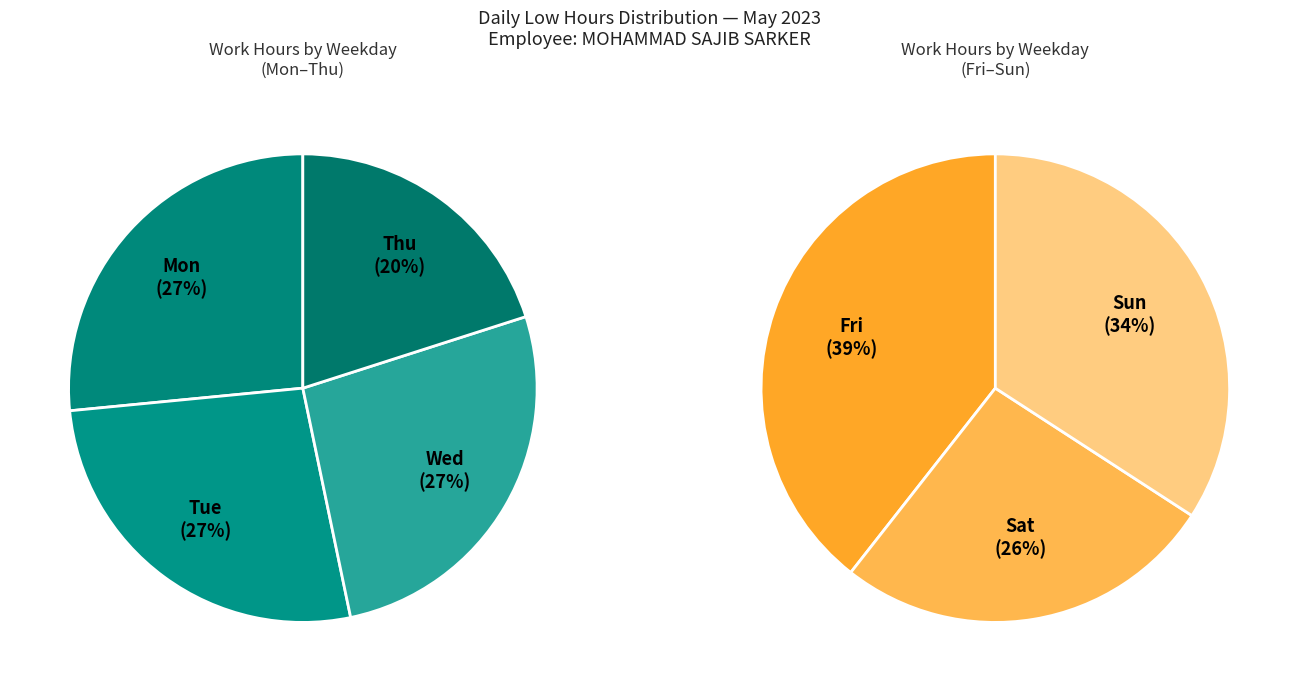

Is there any slice that represents more than half of the pie?

No